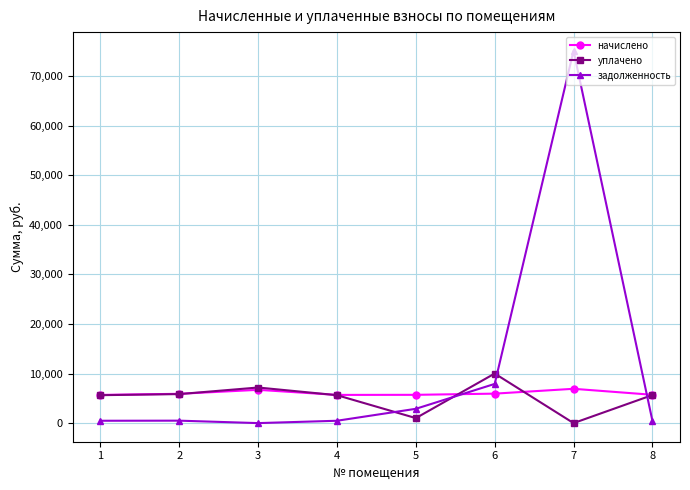

Rank the series at 7 from highest to lowest value.

задолженность, начислено, уплачено